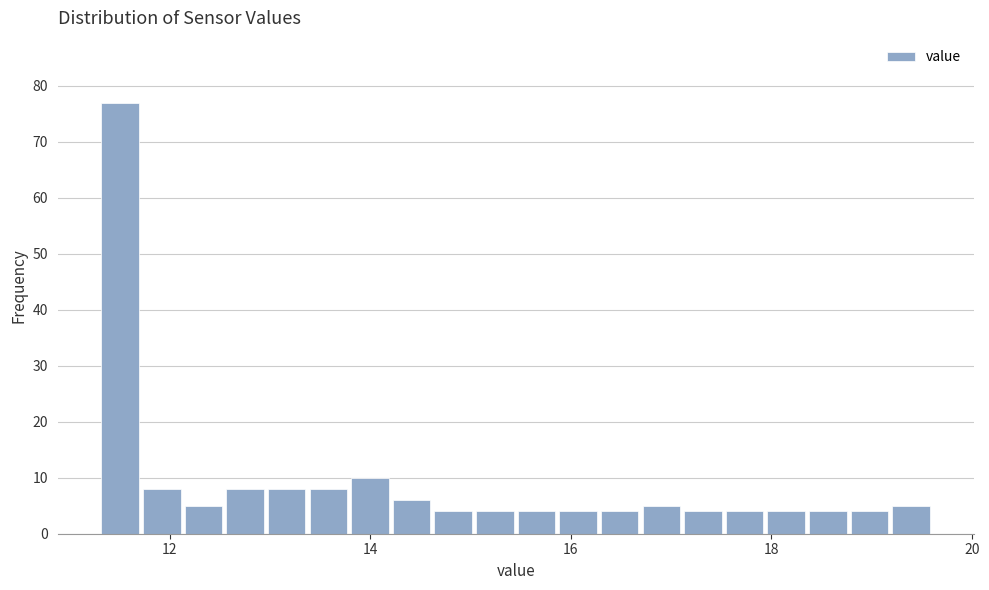

Read against the x-axis, roughly where is the centre of the tallest bar?

11.6